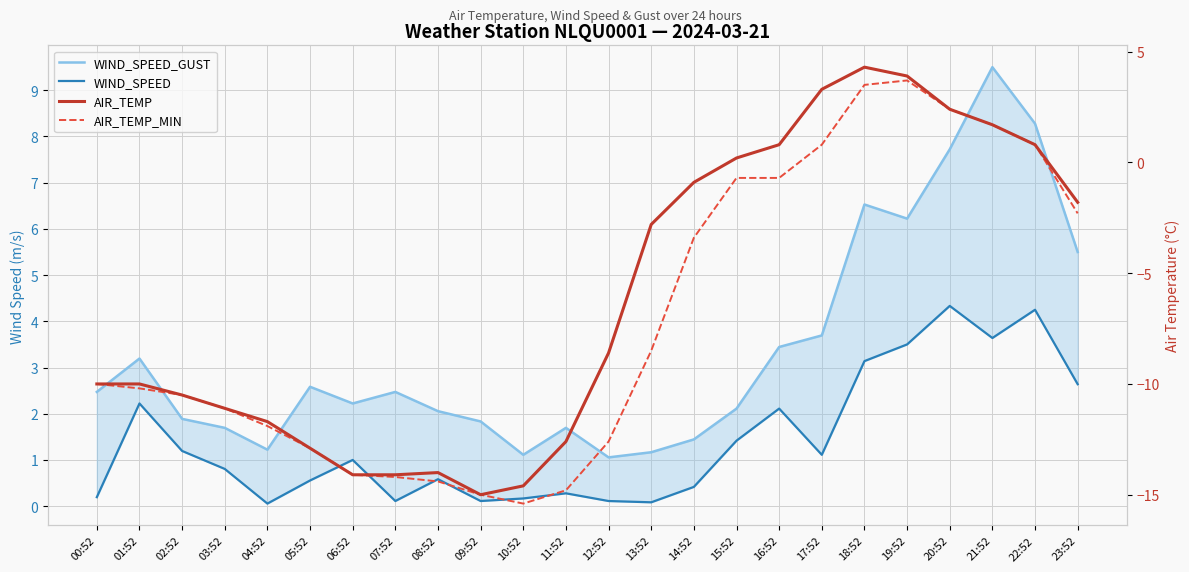

At which category does AIR_TEMP reach its first local valley?

09:52